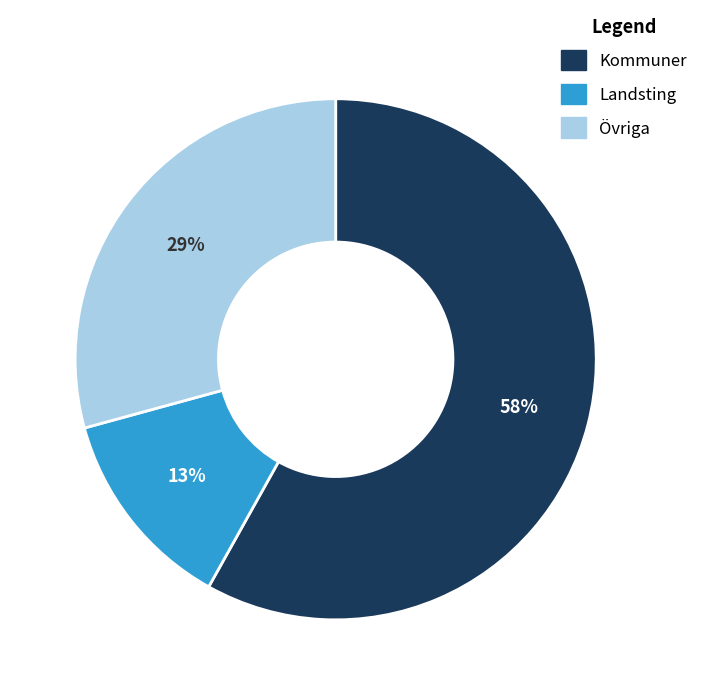

The Övriga slice represents 36% of the pie. True or false?

False